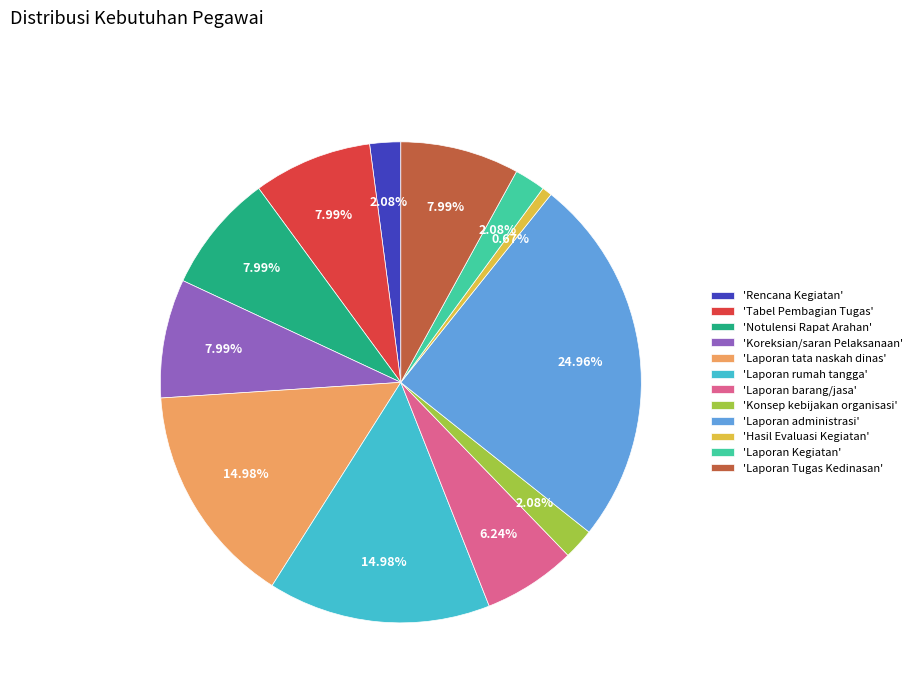

How many segments does this pie chart have?

12